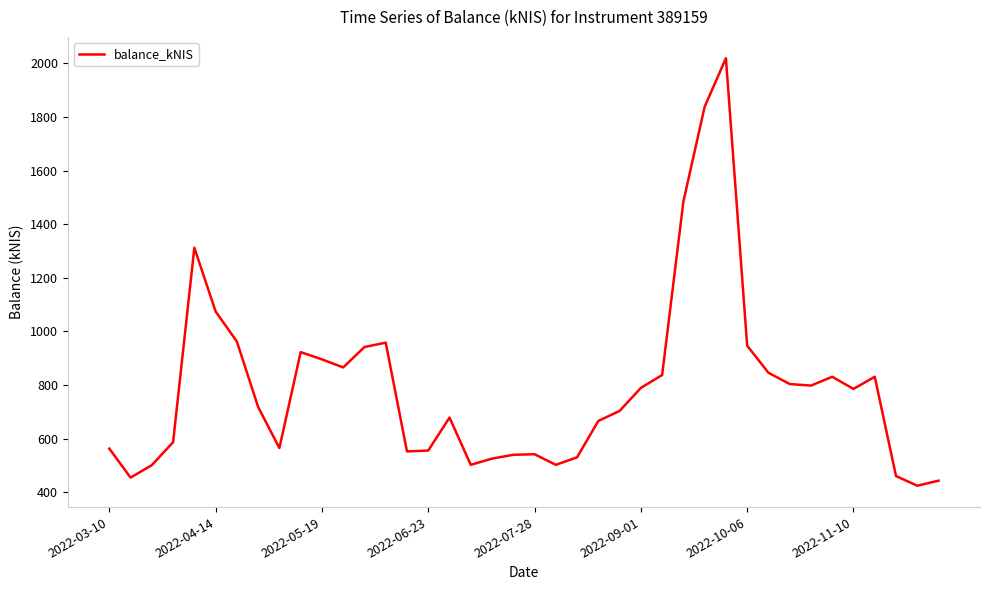

What is the difference between the maximum and minimum values?

1594.1